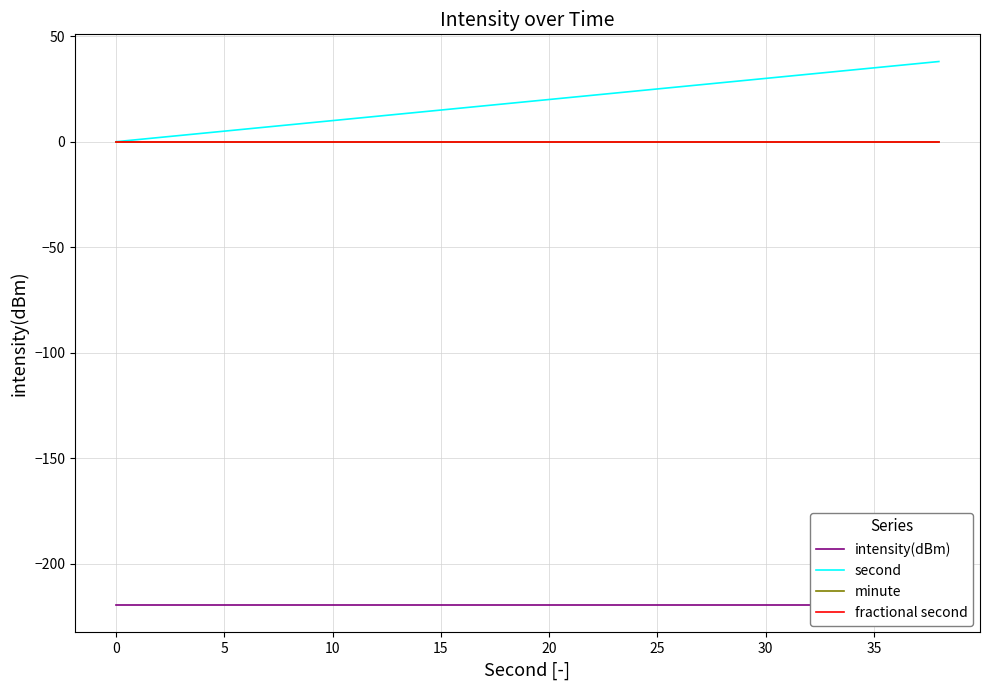

What is the label of the 3rd point from the left?

5